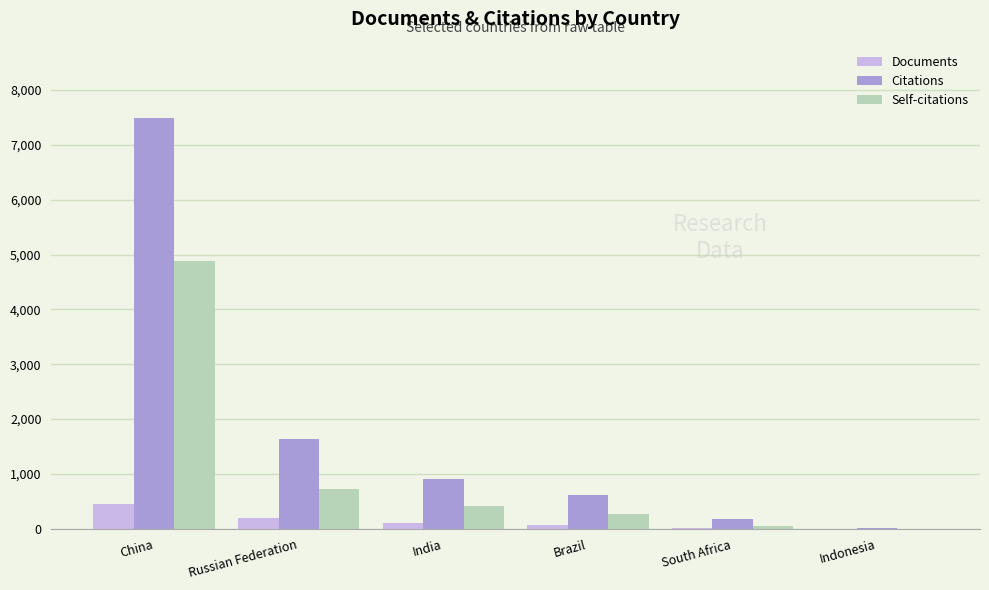

Which series has the largest range (max minus min)?

Citations